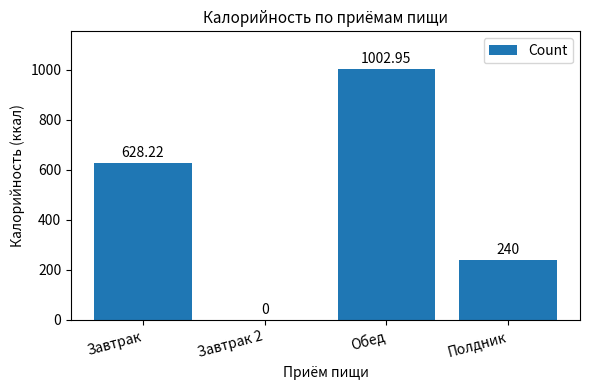

Are the bars horizontal?

No